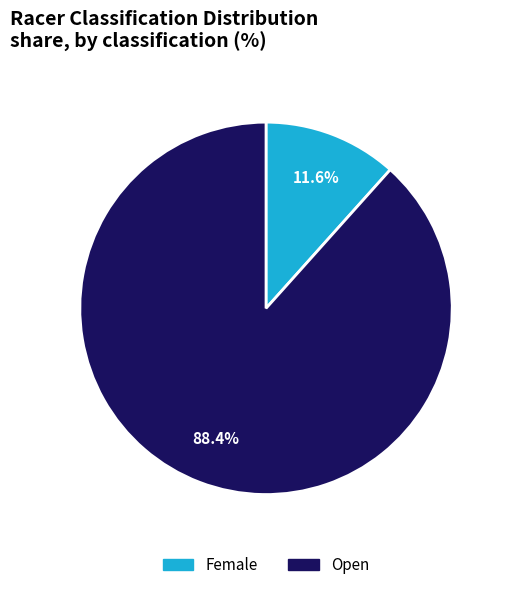

Between Open and Female, which is larger?

Open